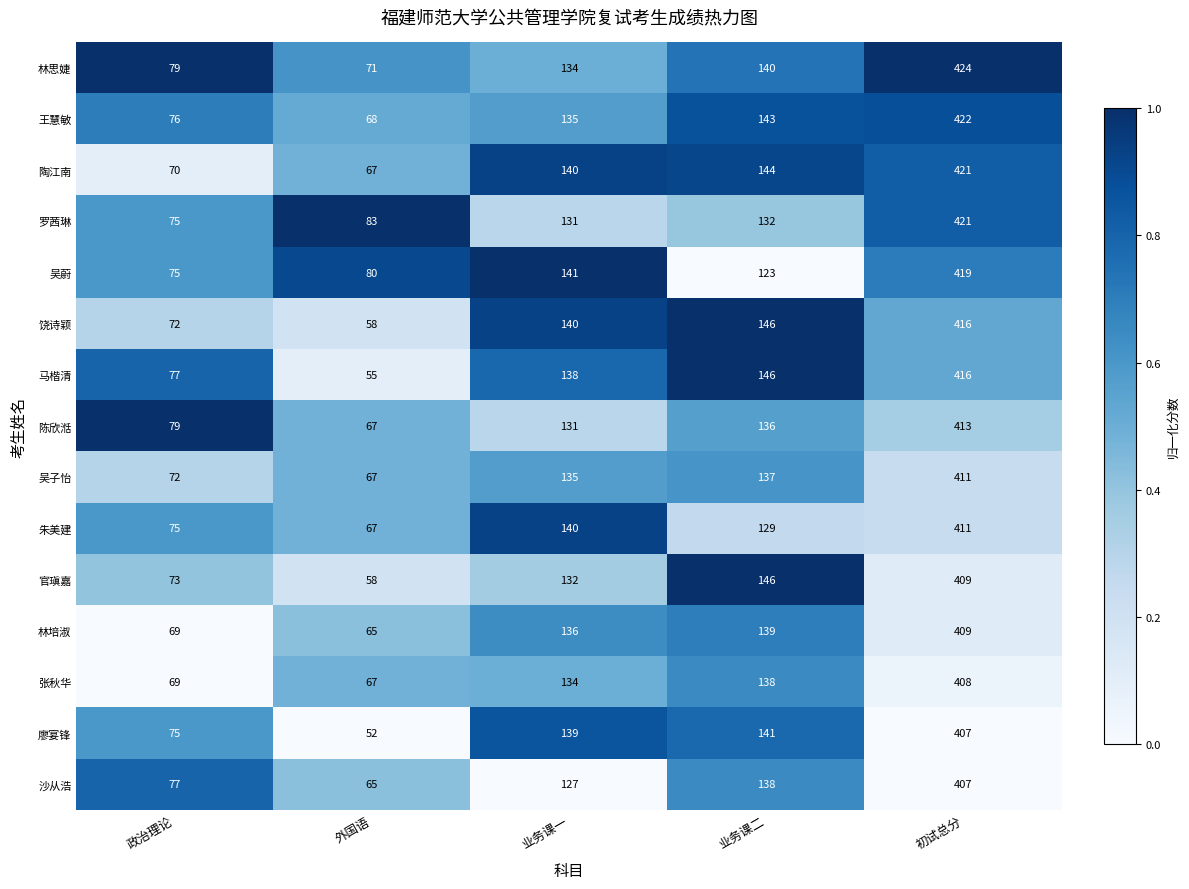

Between 外国语 and 初试总分, which series saw the biggest shift?

马楷清